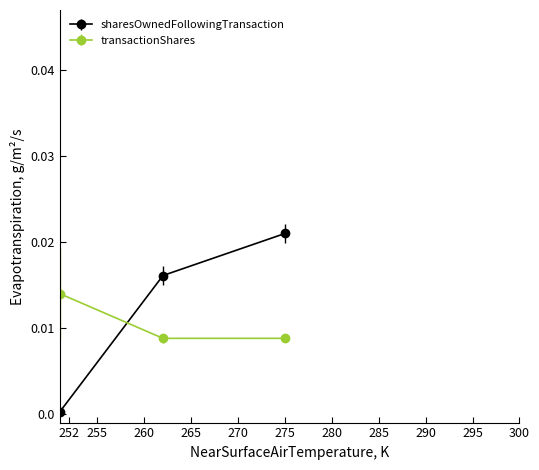

List the series in order of their peak value, lowest first.

transactionShares, sharesOwnedFollowingTransaction